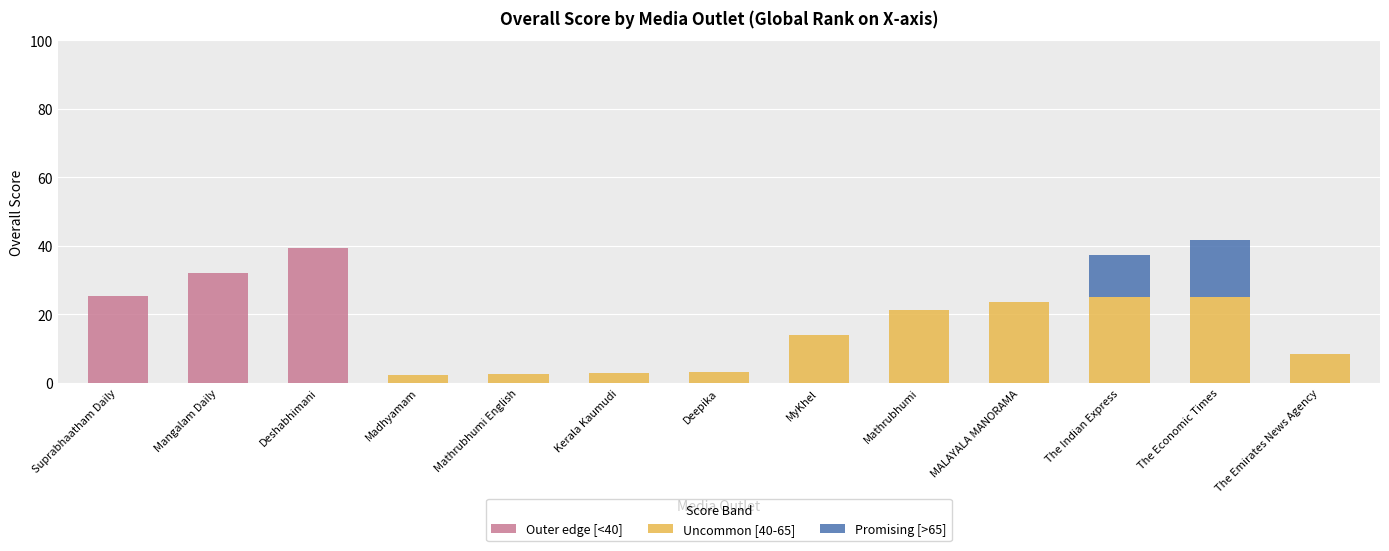

At which label does Outer edge [<40] reach its peak?

Deshabhimani